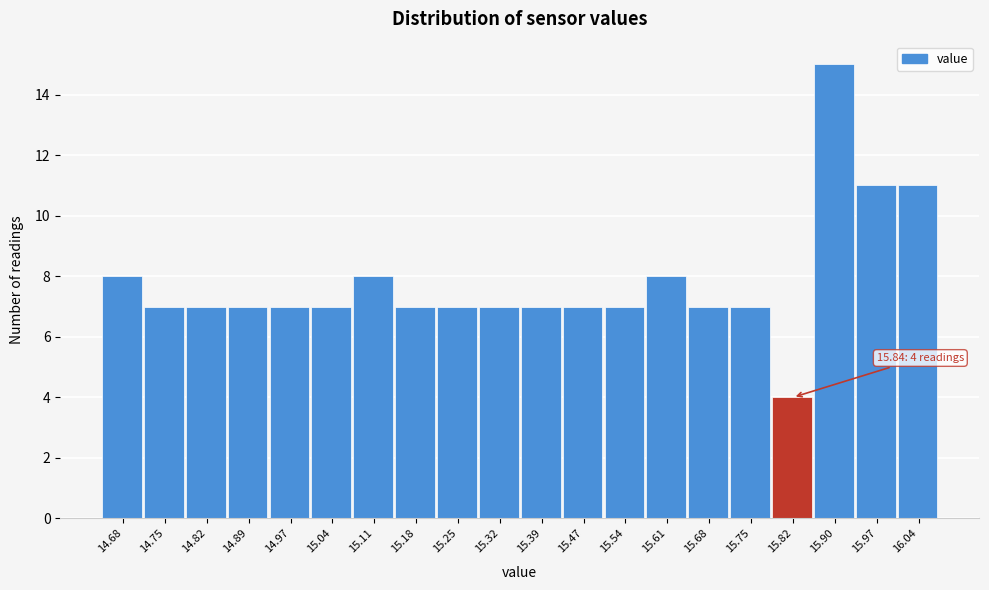

Reading left to right, transcribe all the data shown in this chart.

14.68=8	14.75=7	14.82=7	14.89=7	14.97=7	15.04=7	15.11=8	15.18=7	15.25=7	15.32=7	15.39=7	15.47=7	15.54=7	15.61=8	15.68=7	15.75=7	15.82=4	15.90=15	15.97=11	16.04=11